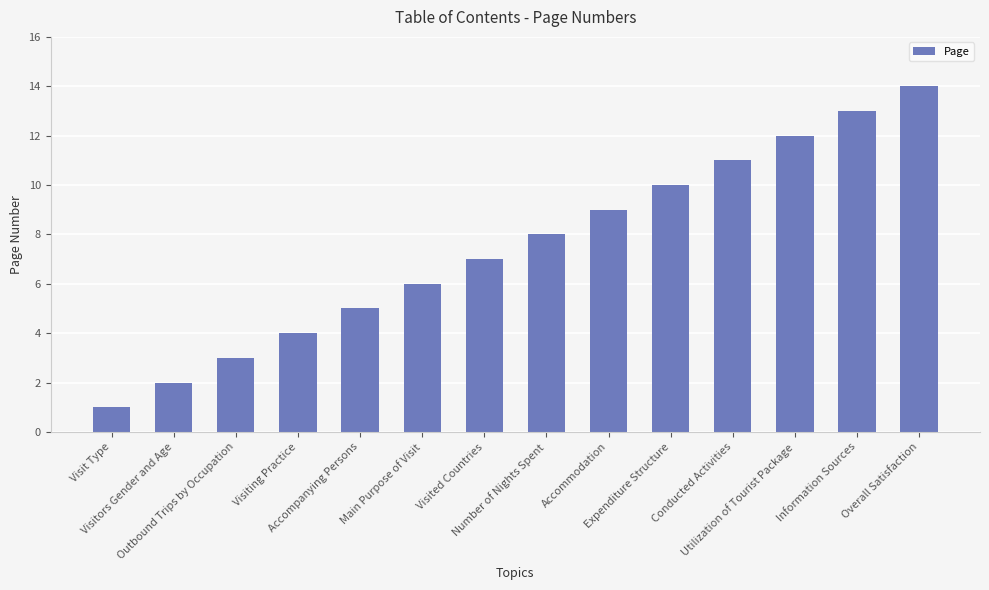

Which label corresponds to the smallest value in the chart?

Visit Type